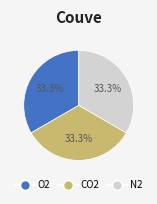

Is there a majority slice in this chart?

No